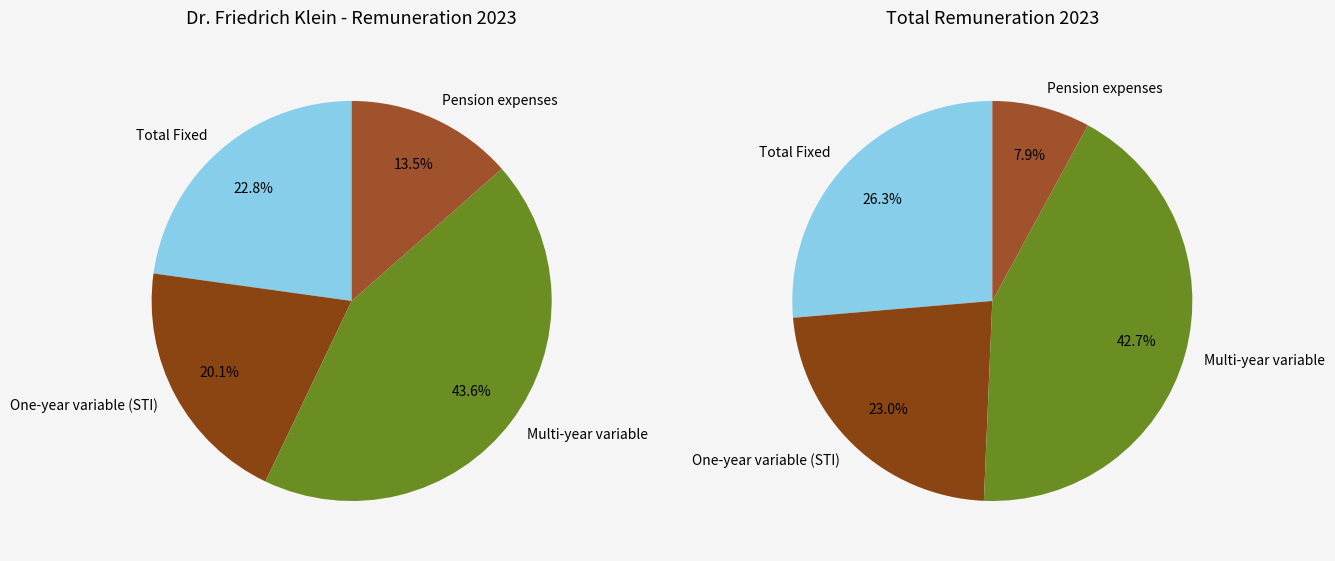

Is Total Fixed the majority of the pie?

No